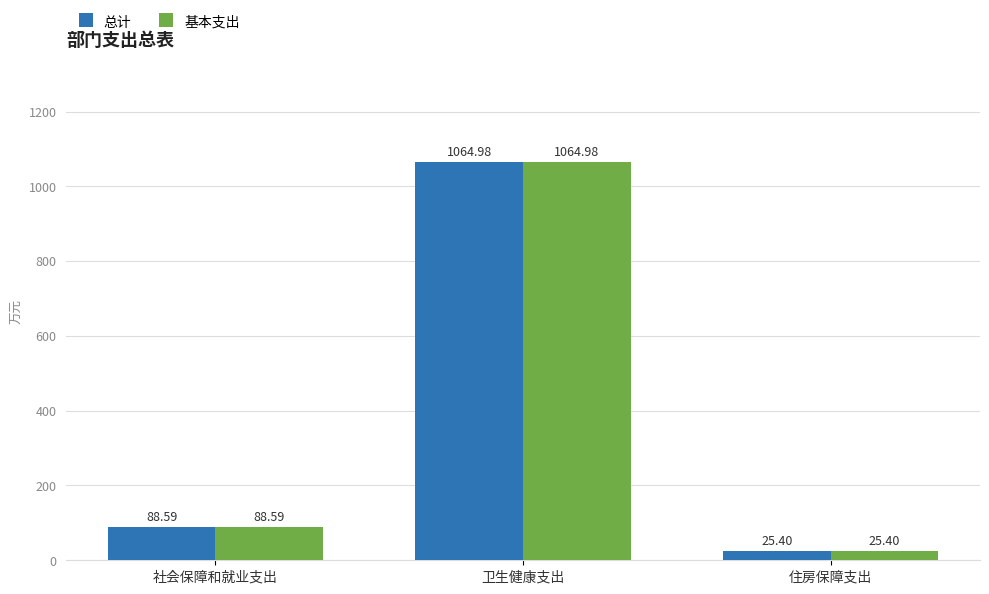

Reading left to right, extract all data points from this chart.

总计: 88.6	1065.0	25.4
基本支出: 88.6	1065.0	25.4